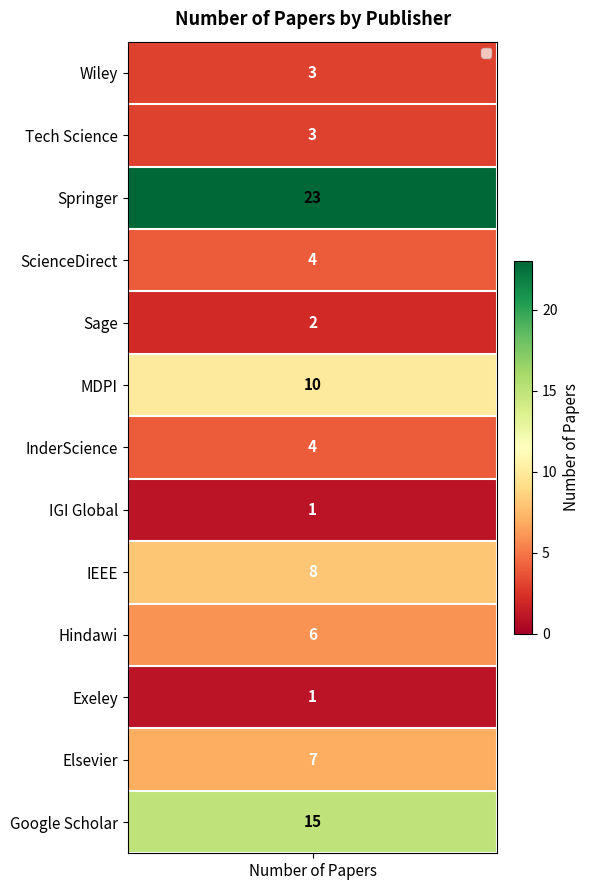

The chart shows a value of 14 at 8. True or false?

False